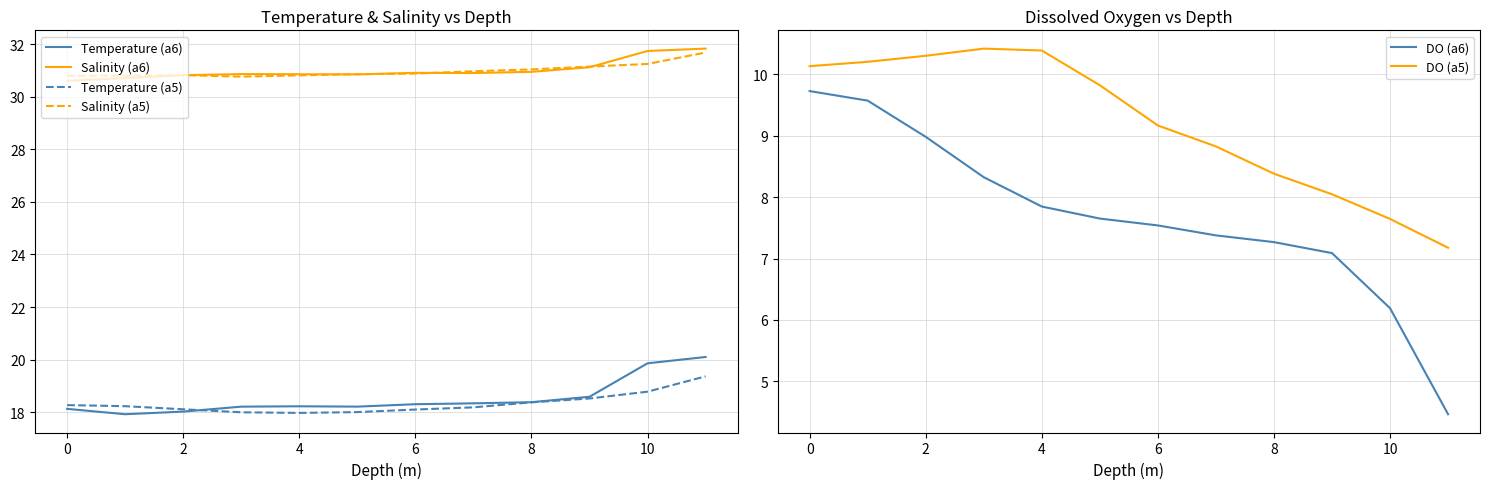

What is the difference between the maximum and minimum values in the Salinity (a5) series?

0.9